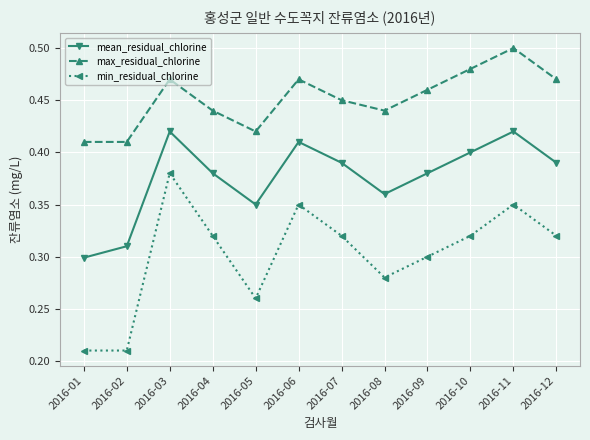

True or false: max_residual_chlorine and mean_residual_chlorine cross at least once.

False